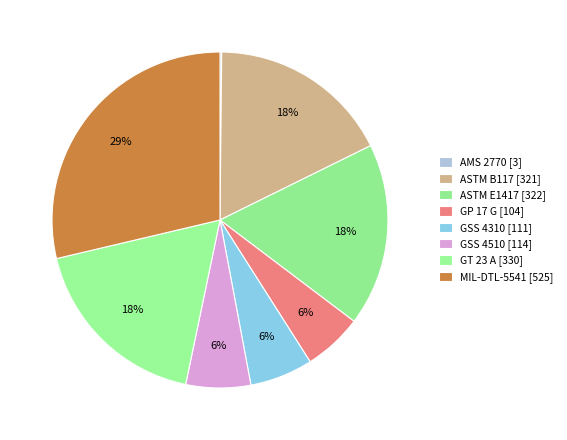

To the nearest percent, what is the average slice percentage?

12%